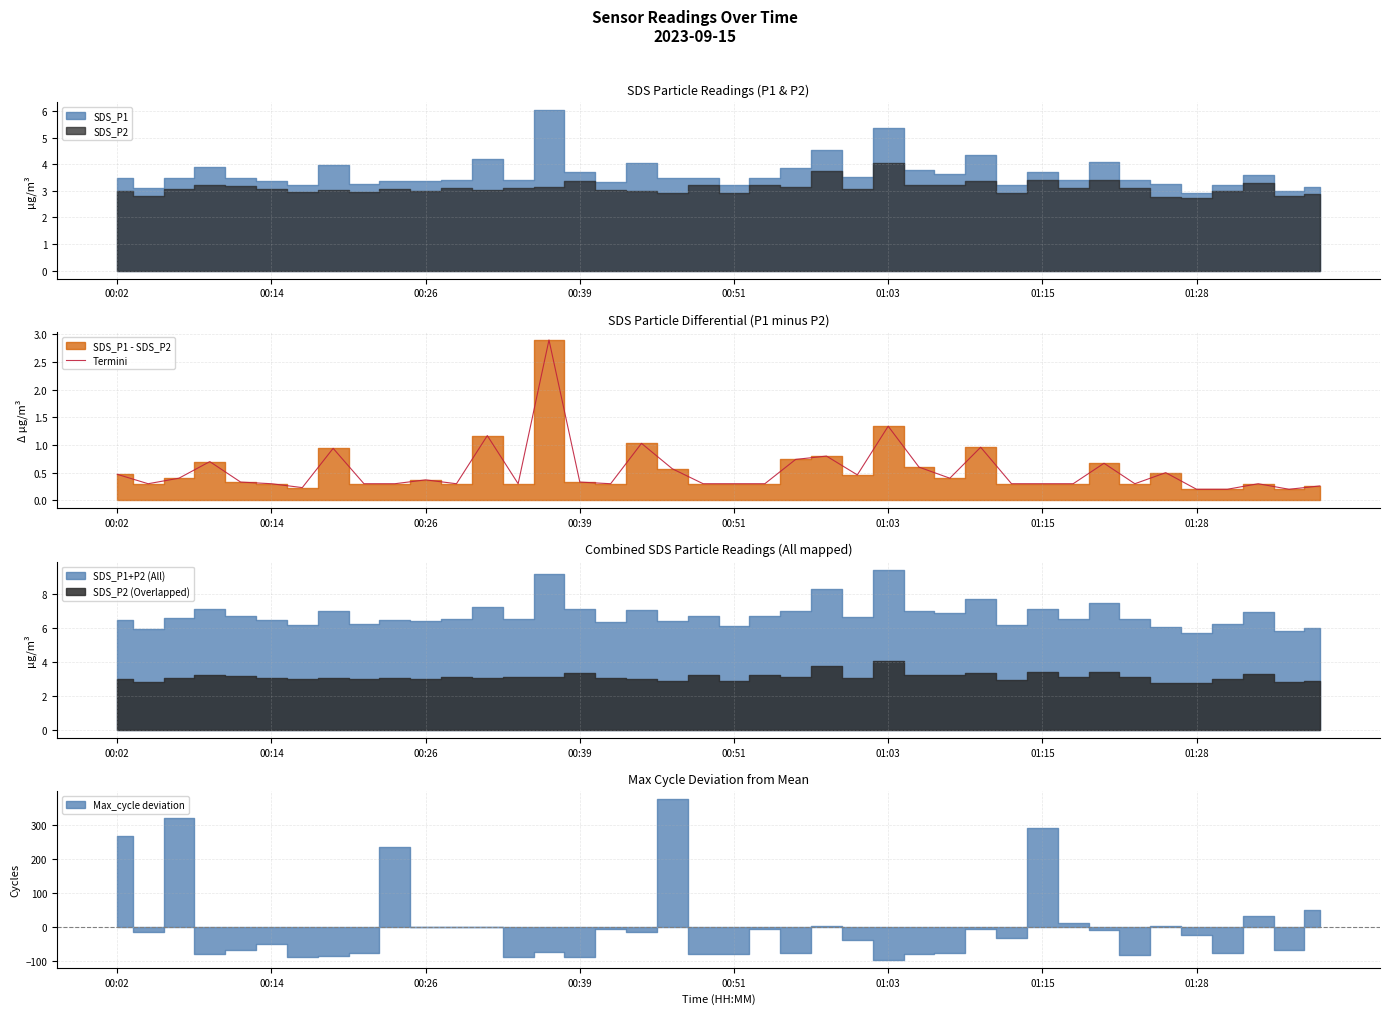

What is the value of the 29th point from the left?

1.0